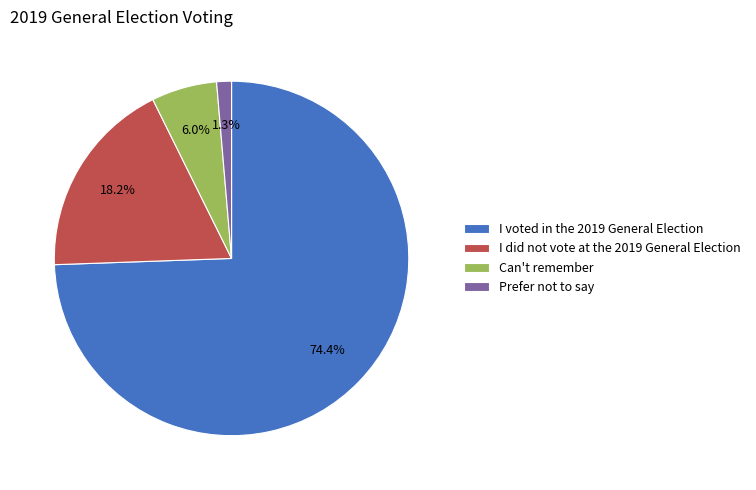

True or false: I did not vote at the 2019 General Election accounts for 18% of the total.

True